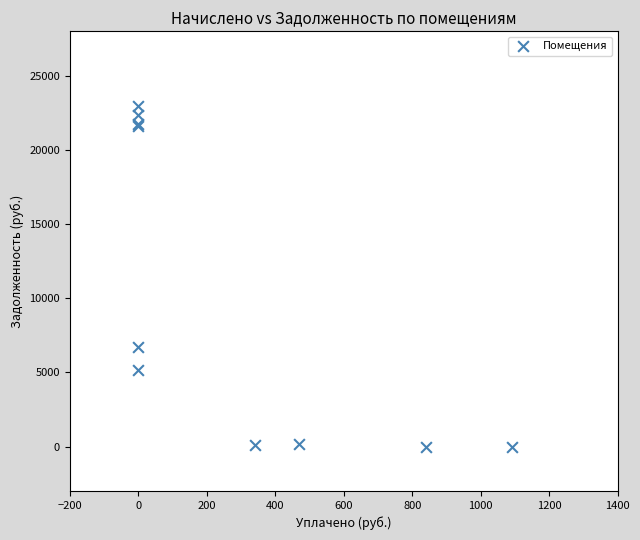

What Y value in the scatter plot is closest to 11467?

6702.7